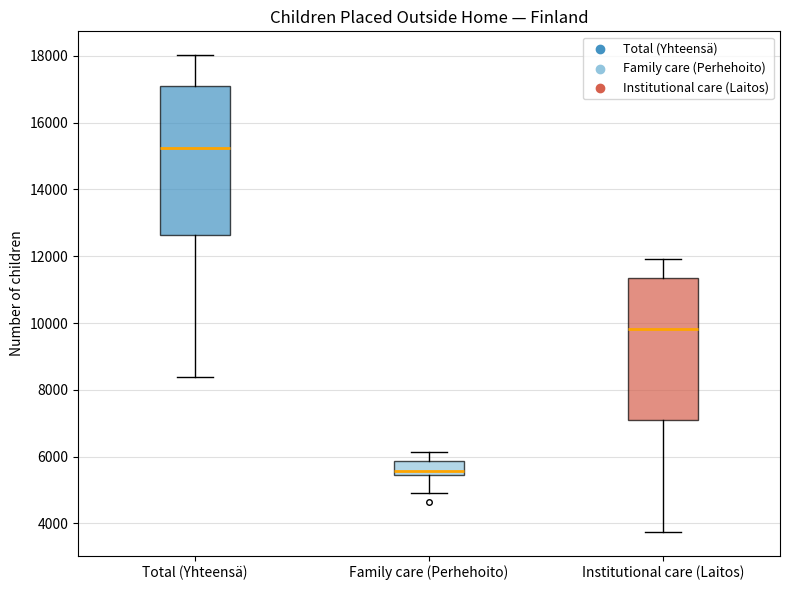

Reading left to right, read every box against the y-axis: the position of its median line, the range the box covers, and the ends of its whiskers. The values are not printed on the chart, so give them approximately, as read against the axis.

Total (Yhteensä): median 15200, box 12600 to 17200, whiskers 8400 to 18000
Family care (Perhehoito): median 5600, box 5400 to 5800, whiskers 5000 to 6200
Institutional care (Laitos): median 9800, box 7000 to 11400, whiskers 3800 to 12000